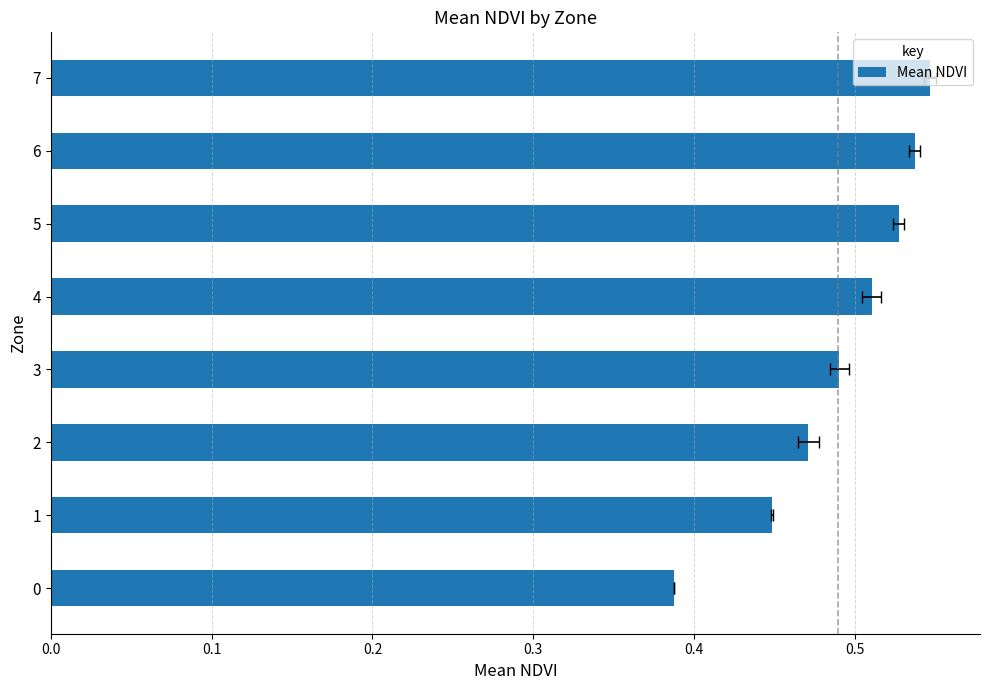

The chart shows a value of 0.5 at 5. True or false?

True